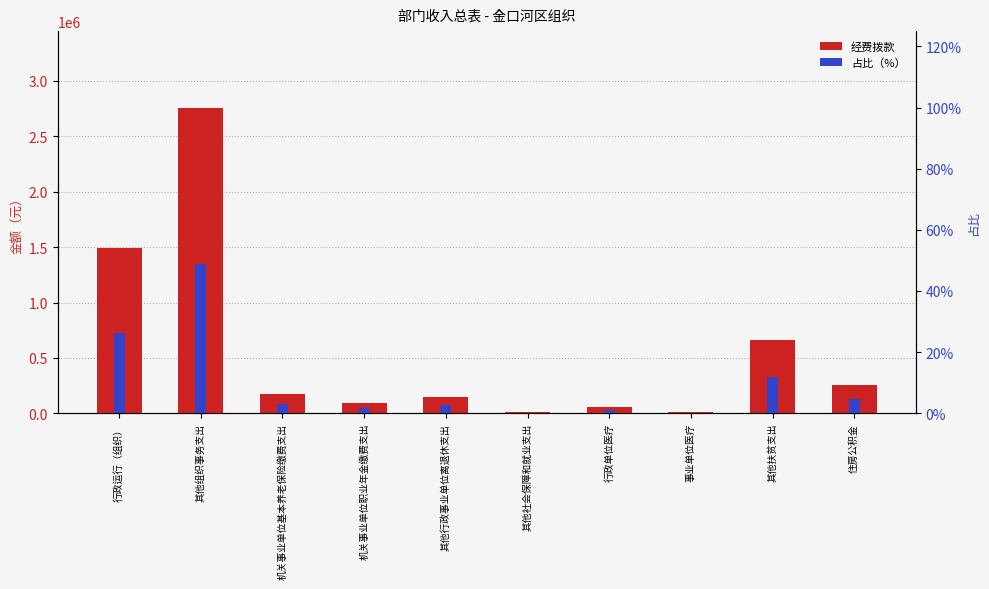

True or false: 经费拨款（元） has a value of 103024.9 at 行政单位医疗.

False